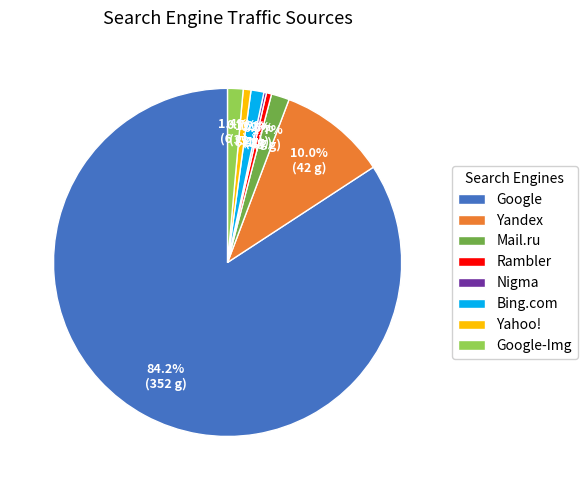

Which slice is the largest?

Google